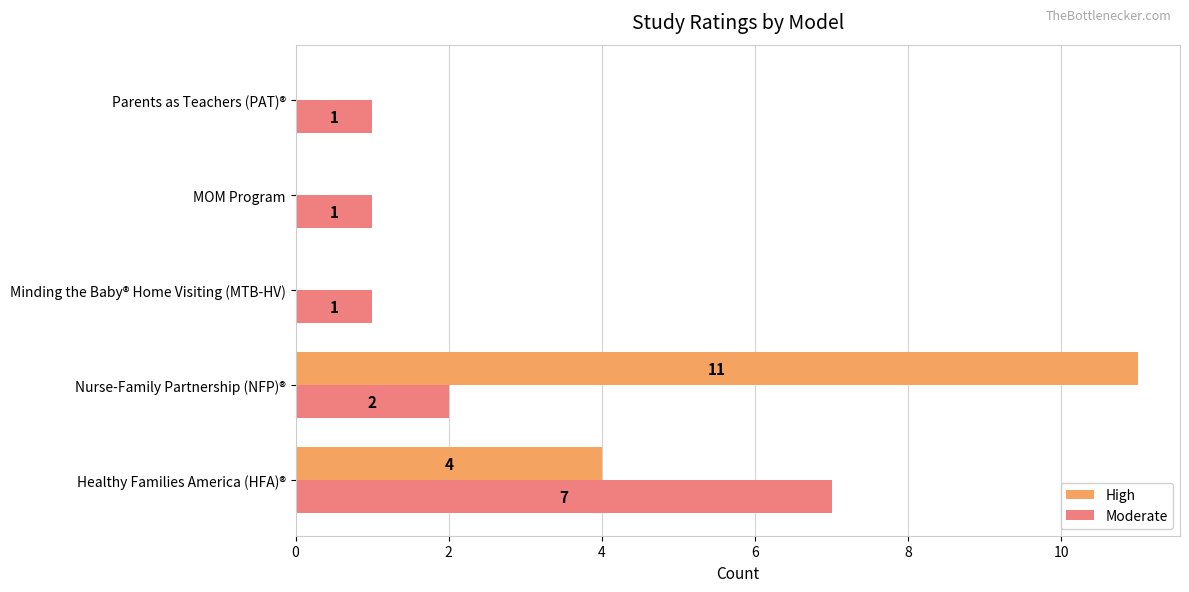

At which category is the sum across all series the highest?

Nurse-Family Partnership (NFP)®